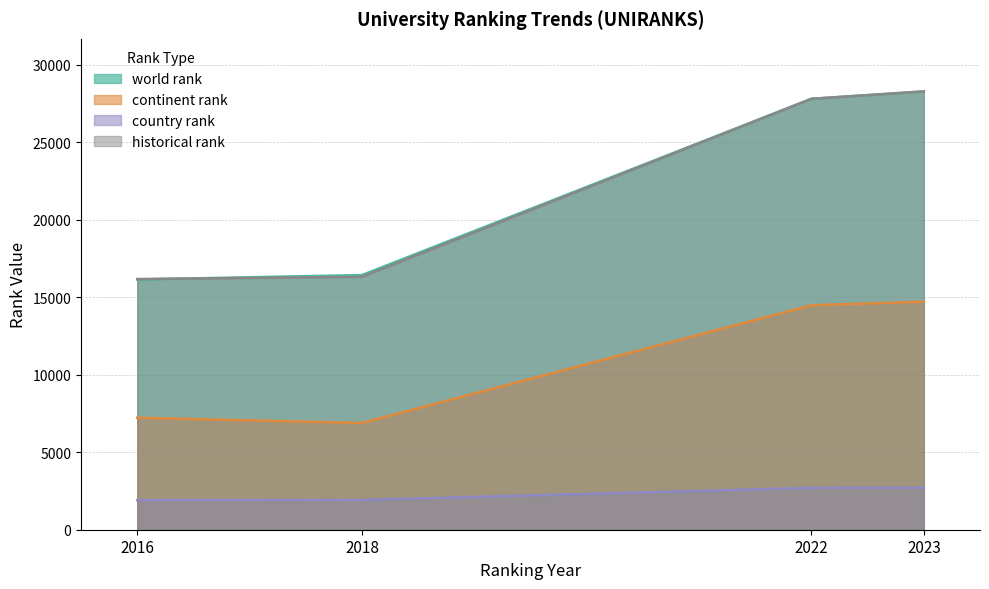

True or false: historical rank and continent rank intersect in this chart.

False